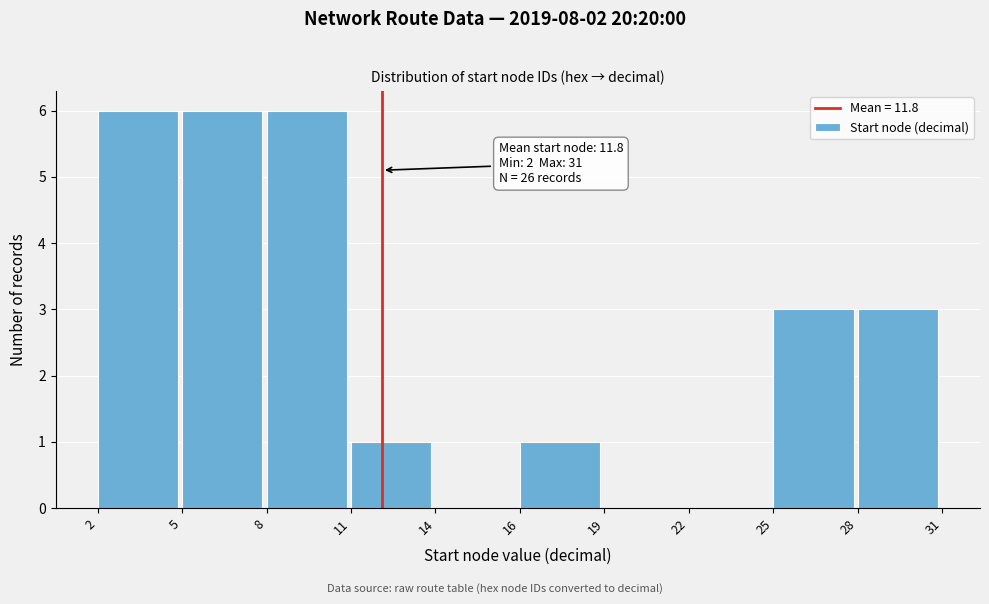

Reading right to left, what are all the values shown in this chart?

28=3	25=3	22=0	19=0	16=1	14=0	11=1	8=6	5=6	2=6